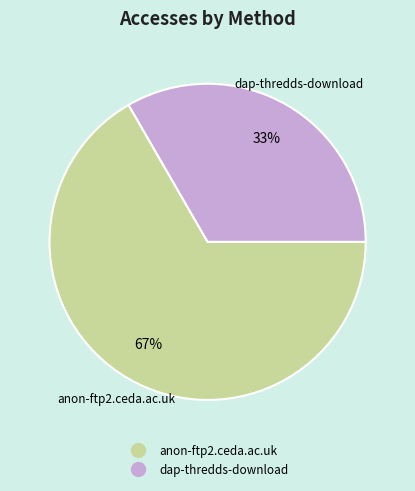

To the nearest percent, what percentage of the pie is dap-thredds-download?

33%